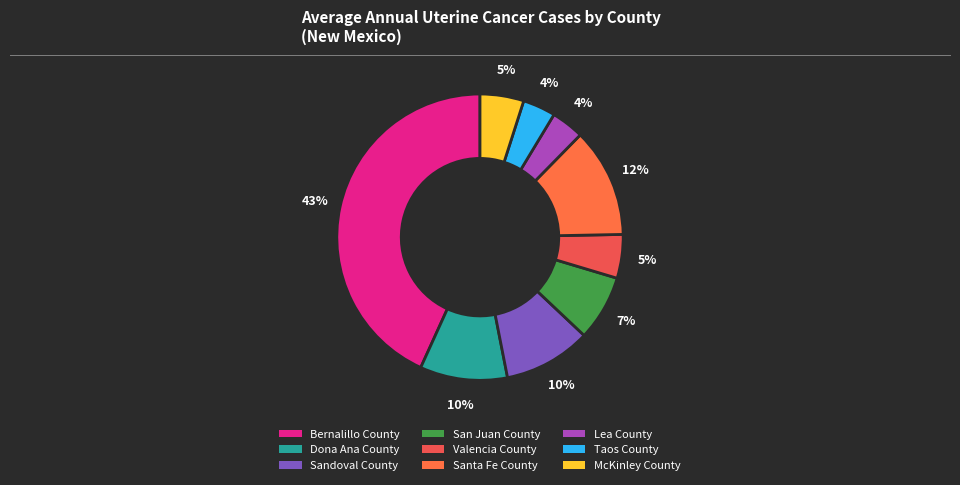

To the nearest percent, what percentage of the pie is Santa Fe County?

12%